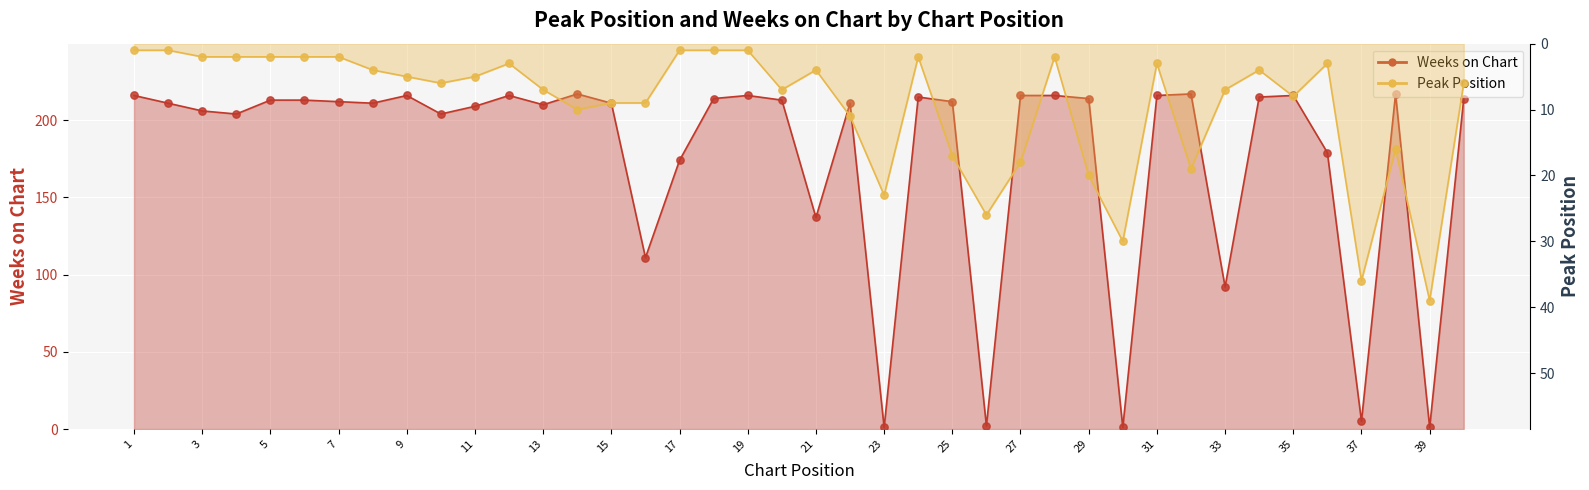

At how many categories does at least one series exceed 157?

32